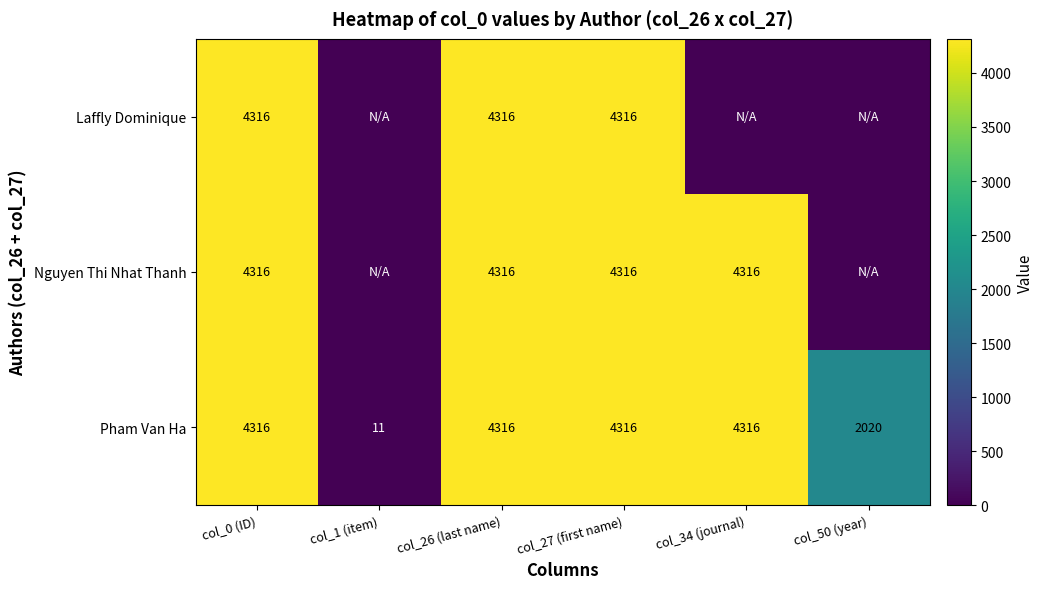

At which category does the chart reach its peak across all series?

col_0 (ID)